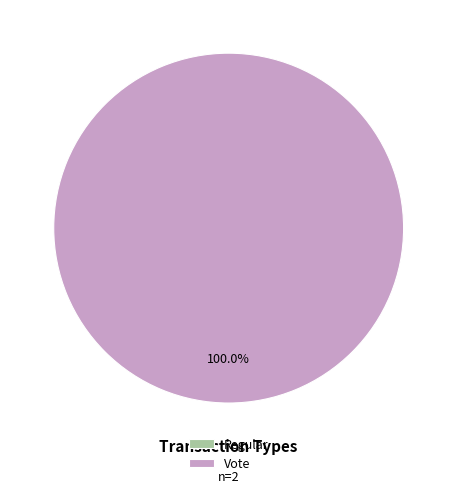

Count the number of slices in the pie.

2